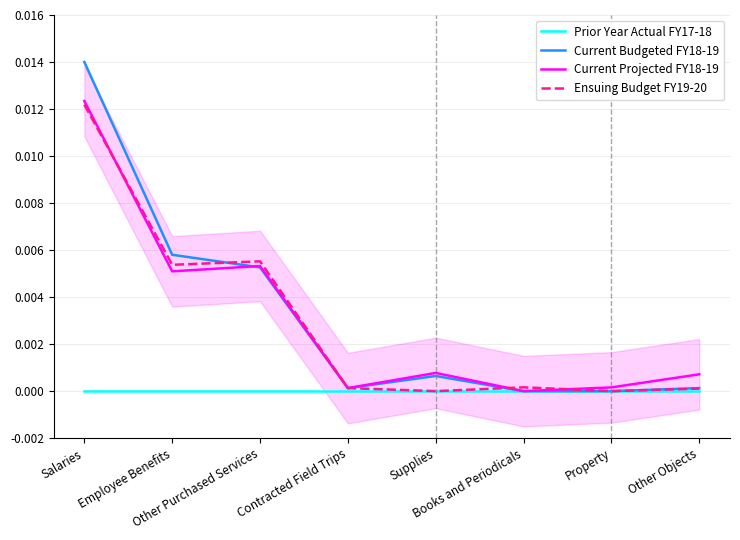

Reading left to right, what are all the values shown in this chart?

Prior Year Actual FY17-18: 0.0	0.0	0.0	0.0	0.0	0.0	0.0	0.0
Current Budgeted FY18-19: 0.0	0.0	0.0	0.0	0.0	0.0	0.0	0.0
Current Projected FY18-19: 0.0	0.0	0.0	0.0	0.0	0.0	0.0	0.0
Ensuing Budget FY19-20: 0.0	0.0	0.0	0.0	0.0	0.0	0.0	0.0